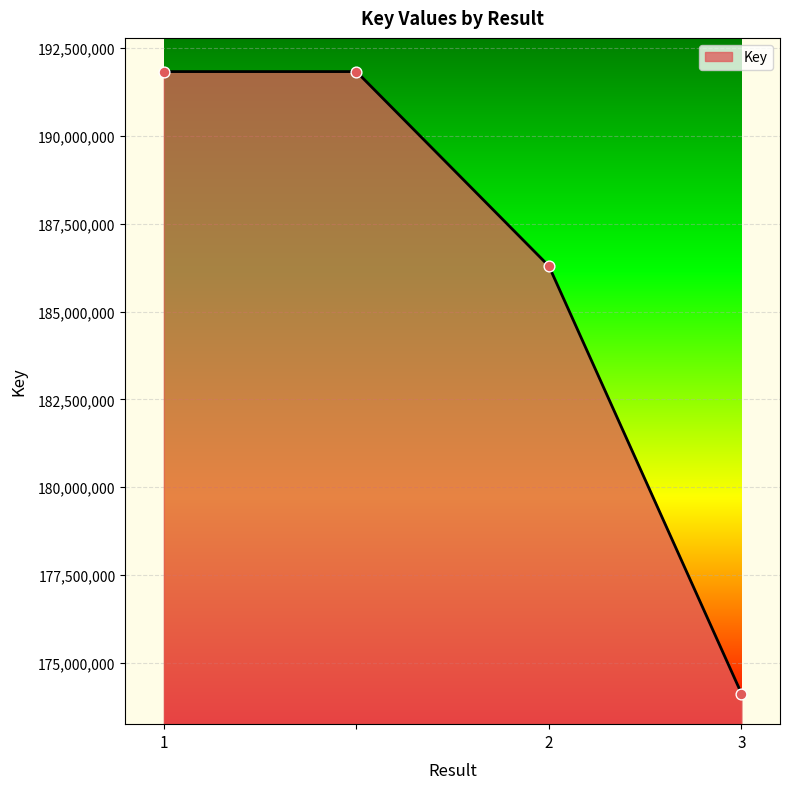

What is the difference between the maximum and minimum values?

17705235